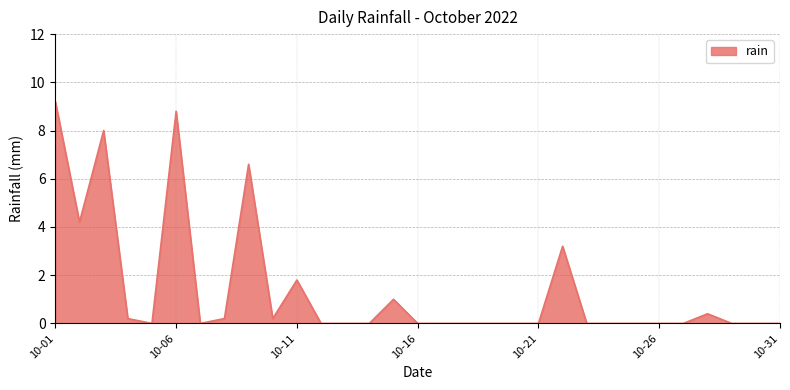

What is the difference between the maximum and minimum values?

9.2